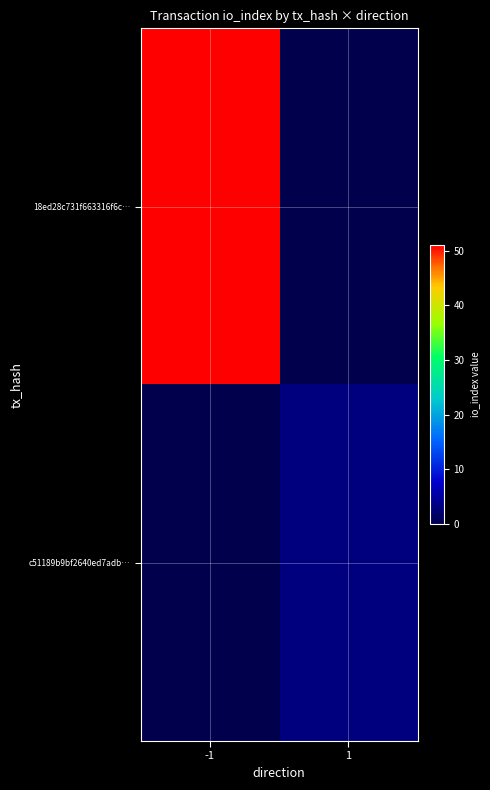

What is the spread (max minus min) of values at 1?

3